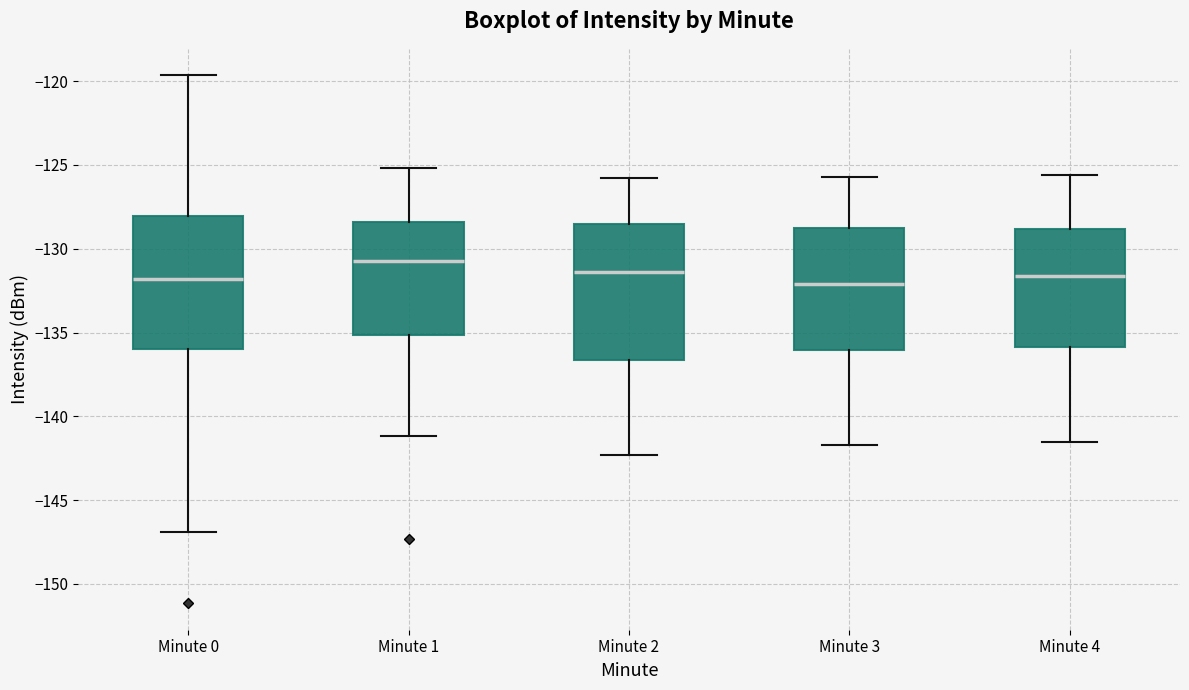

Reading left to right, transcribe this box plot: for each box, give where its median line is, the range the box spans, and where its two whiskers end, as read against the y-axis. The values are not printed on the chart, so give them approximately, as read against the axis.

Minute 0: median -132.0, box -136.0 to -128.0, whiskers -147.0 to -119.5
Minute 1: median -130.5, box -135.0 to -128.5, whiskers -141.0 to -125.0
Minute 2: median -131.5, box -136.5 to -128.5, whiskers -142.5 to -126.0
Minute 3: median -132.0, box -136.0 to -128.5, whiskers -141.5 to -125.5
Minute 4: median -131.5, box -136.0 to -129.0, whiskers -141.5 to -125.5